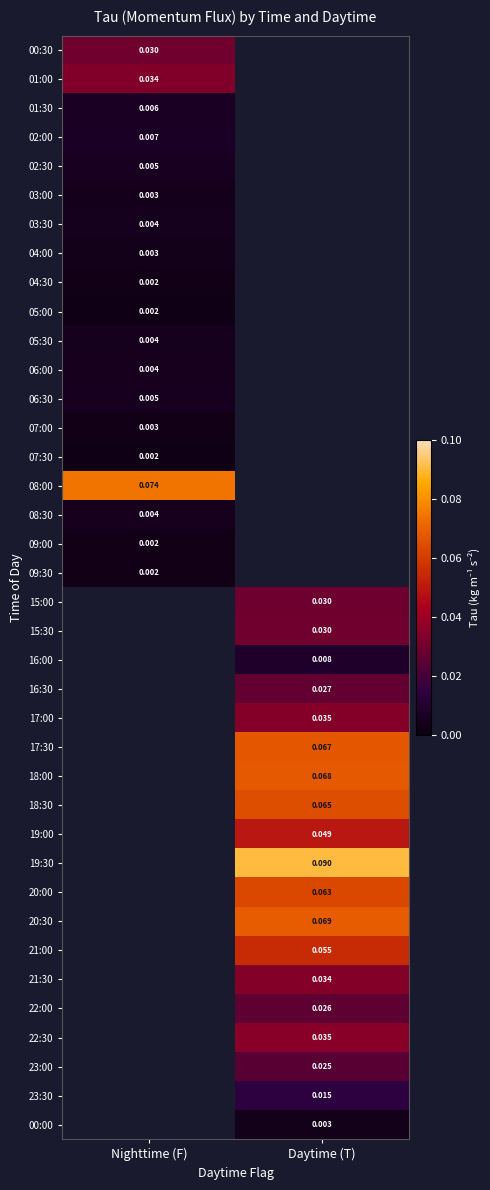

The 06:30 series shows 0.0 at Nighttime (F). True or false?

False